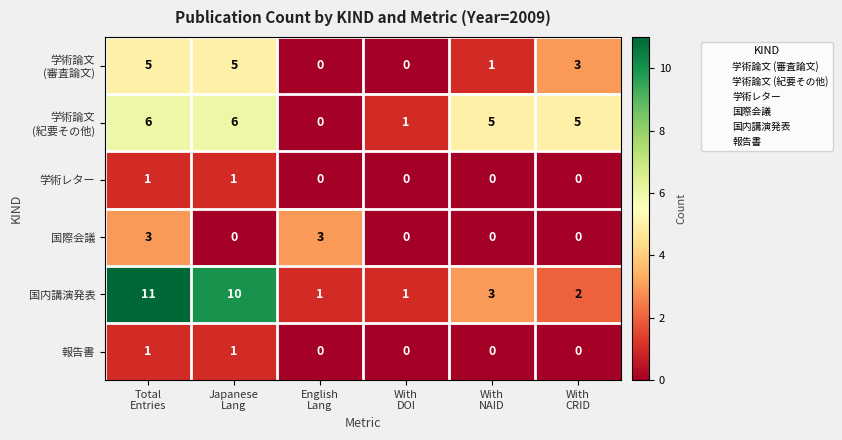

What is the greatest value displayed?

11